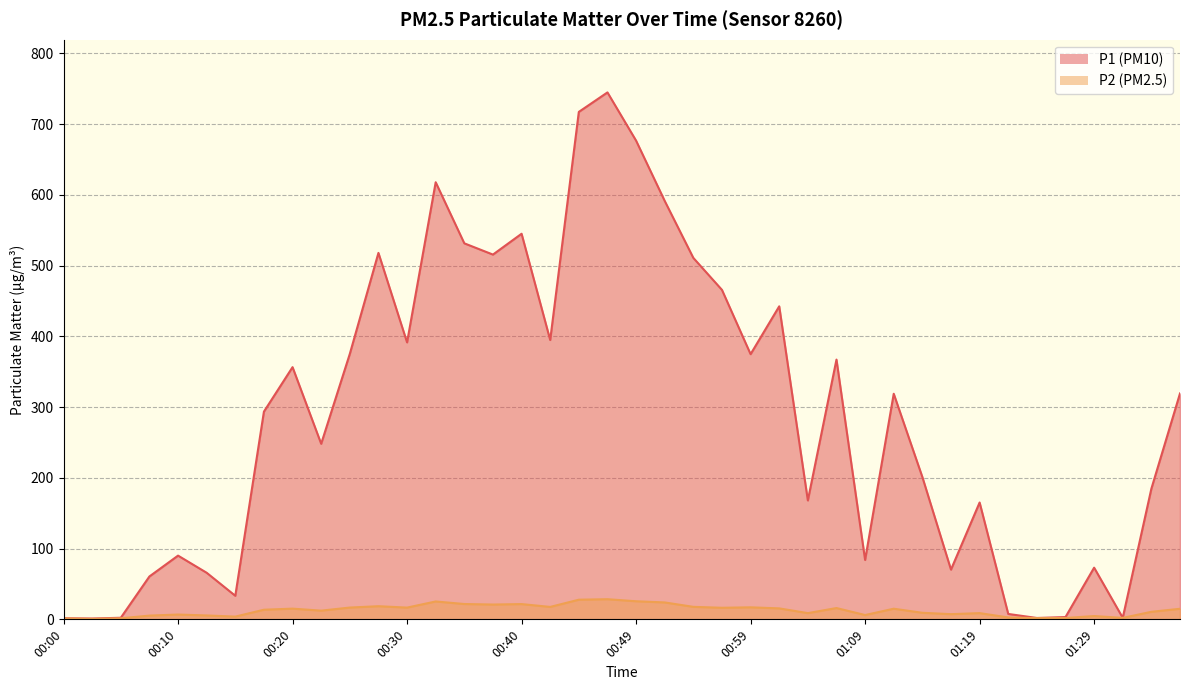

Which category has the highest value in the P2 series?

00:47